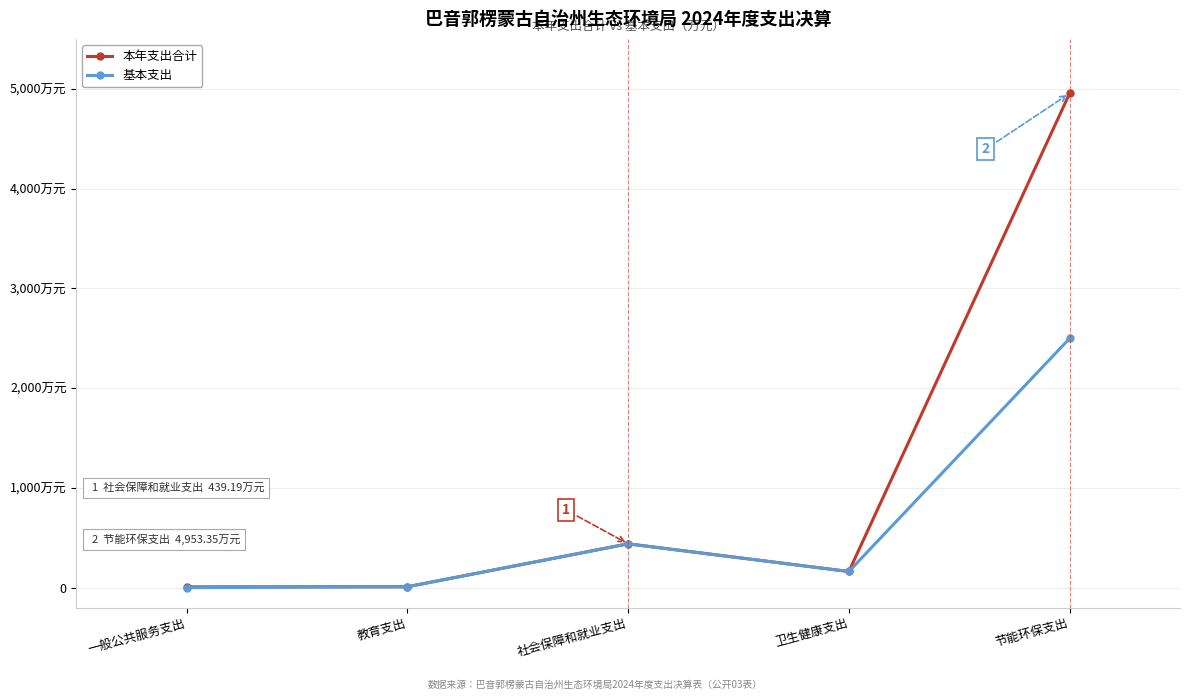

Is this an area chart (filled region under the line)?

No